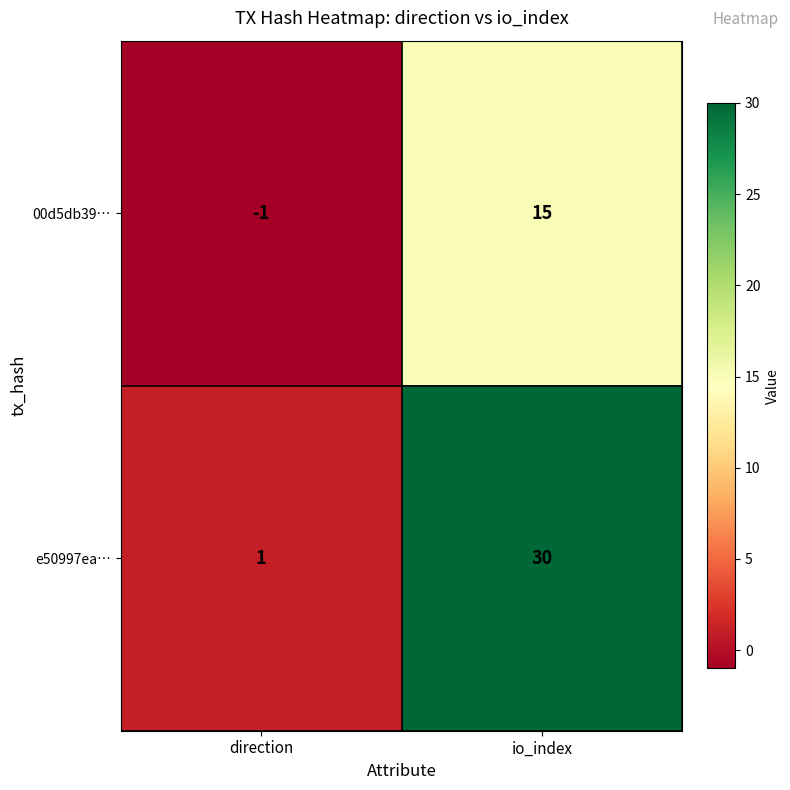

What is the average value of the 00d5db39… series?

7